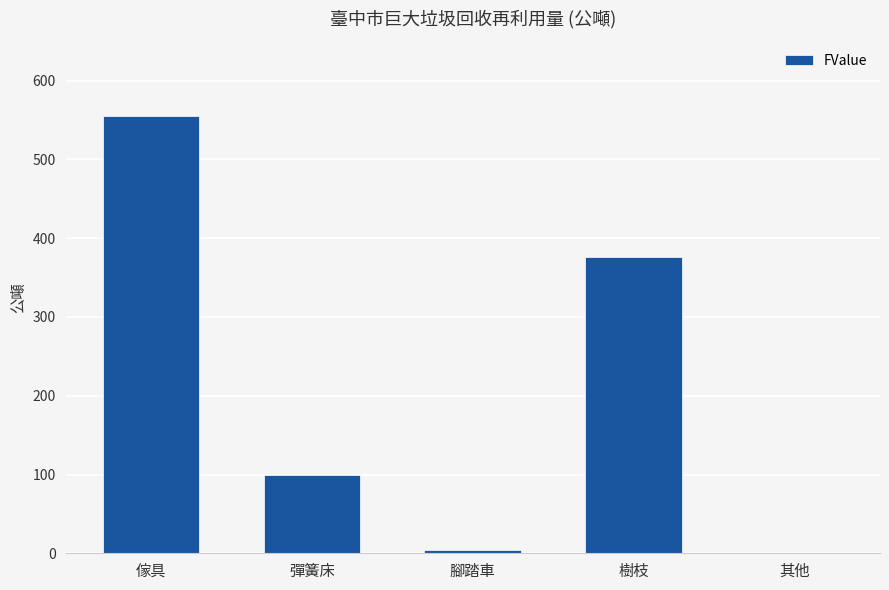

What is the sum of all values?

1035.5